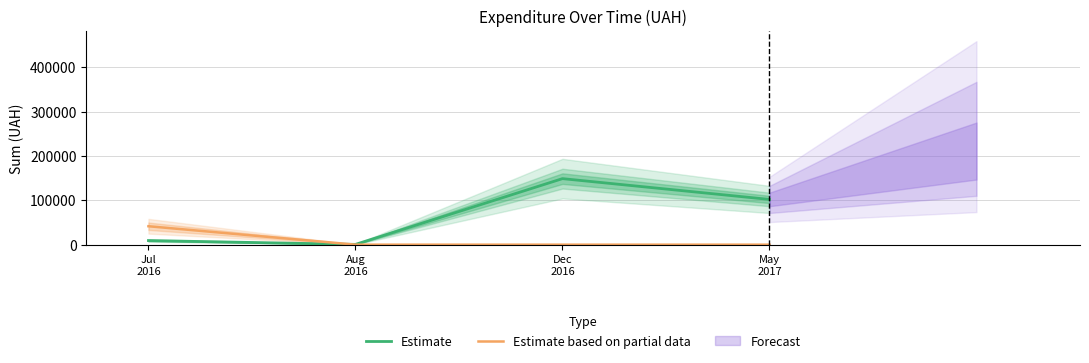

True or false: Estimate has a value of 594.0 at Aug
2016.

True